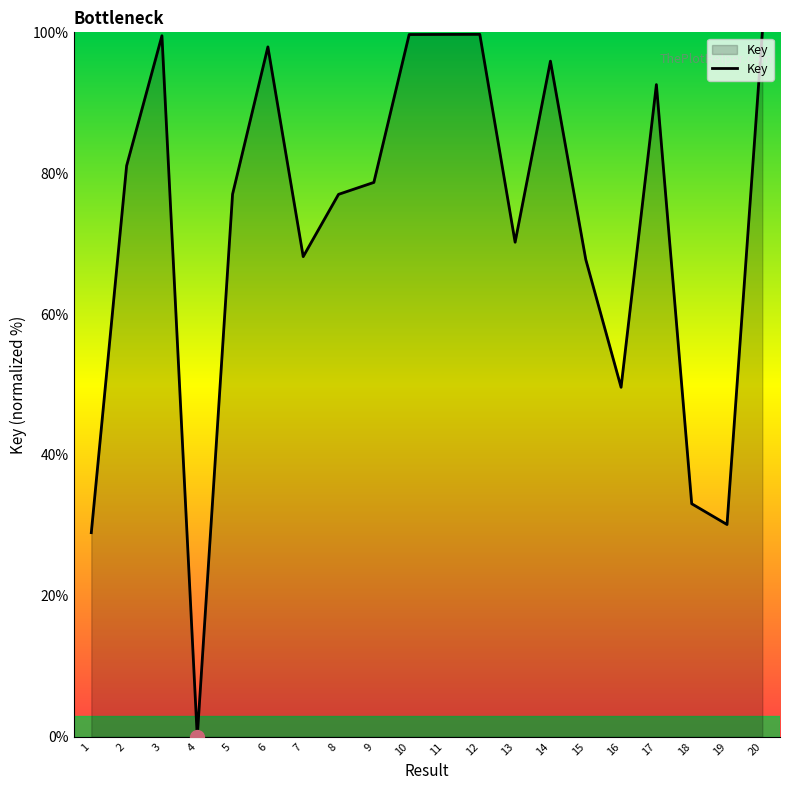

What is the approximate value at 11?

99.7